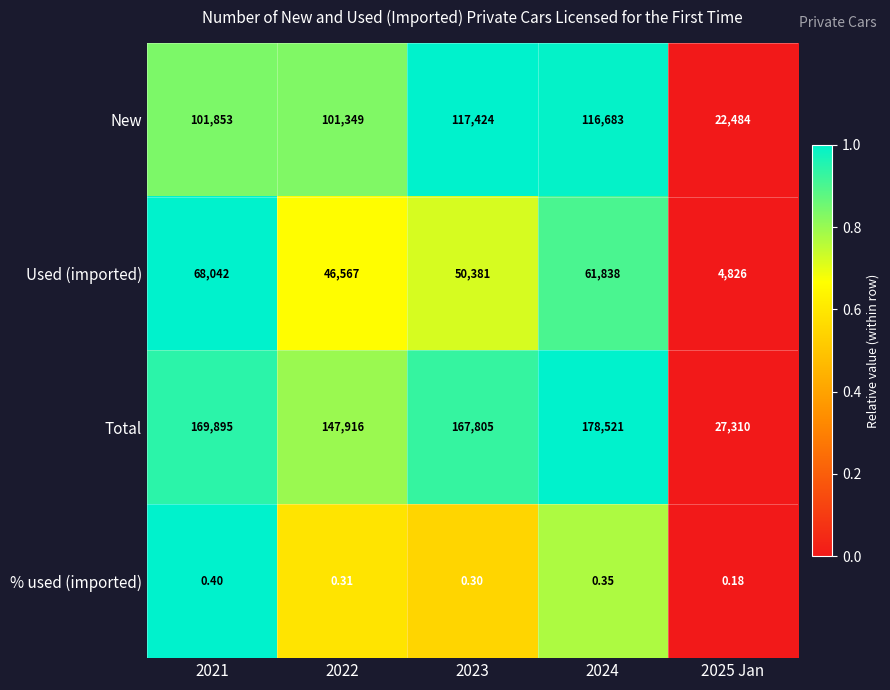

What is the maximum value shown in the chart?

178521.0